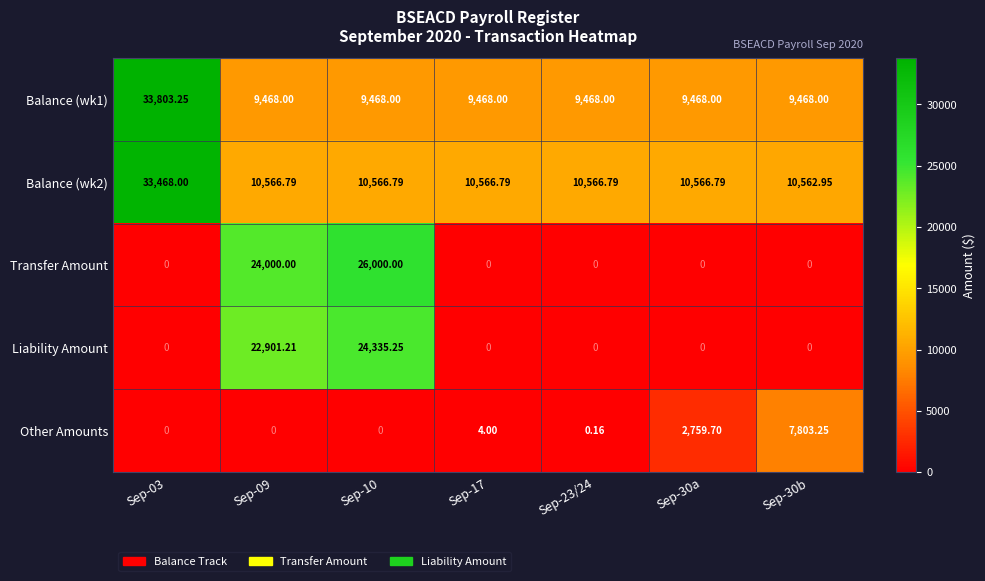

Is the value of Liability Amount at Sep-10 greater than the value of Other Amounts at Sep-30a?

Yes